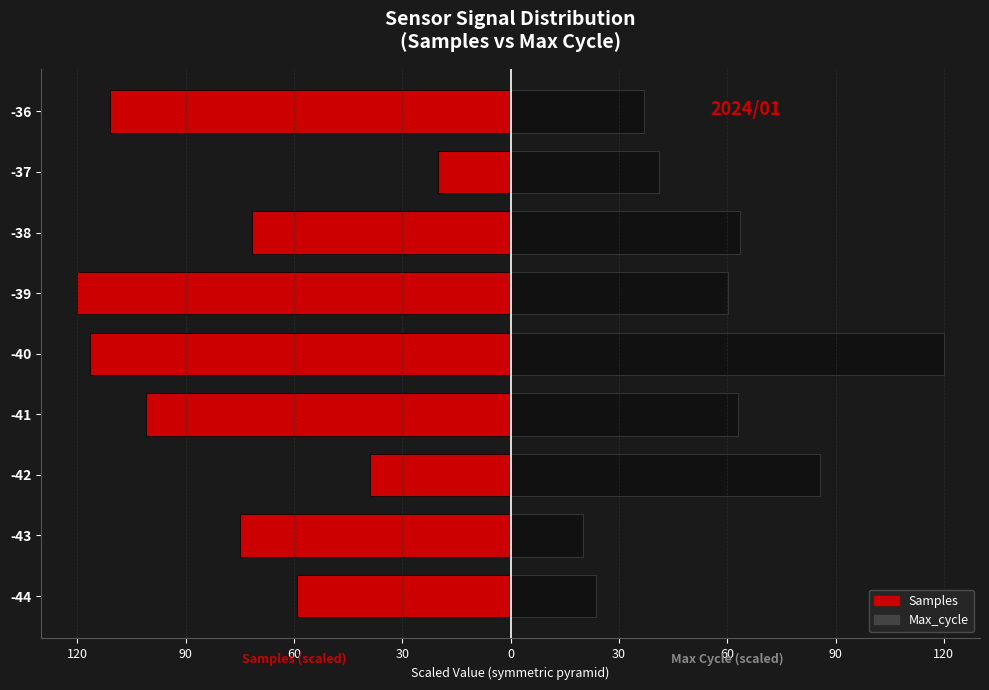

Reading right to left, list all the values displayed in this chart.

Samples: -111.0	-20.0	-71.6	-120.0	-116.4	-101.0	-38.9	-74.9	-59.1
Max_cycle: 36.8	41.0	63.5	60.3	120.0	62.9	85.7	20.0	23.5